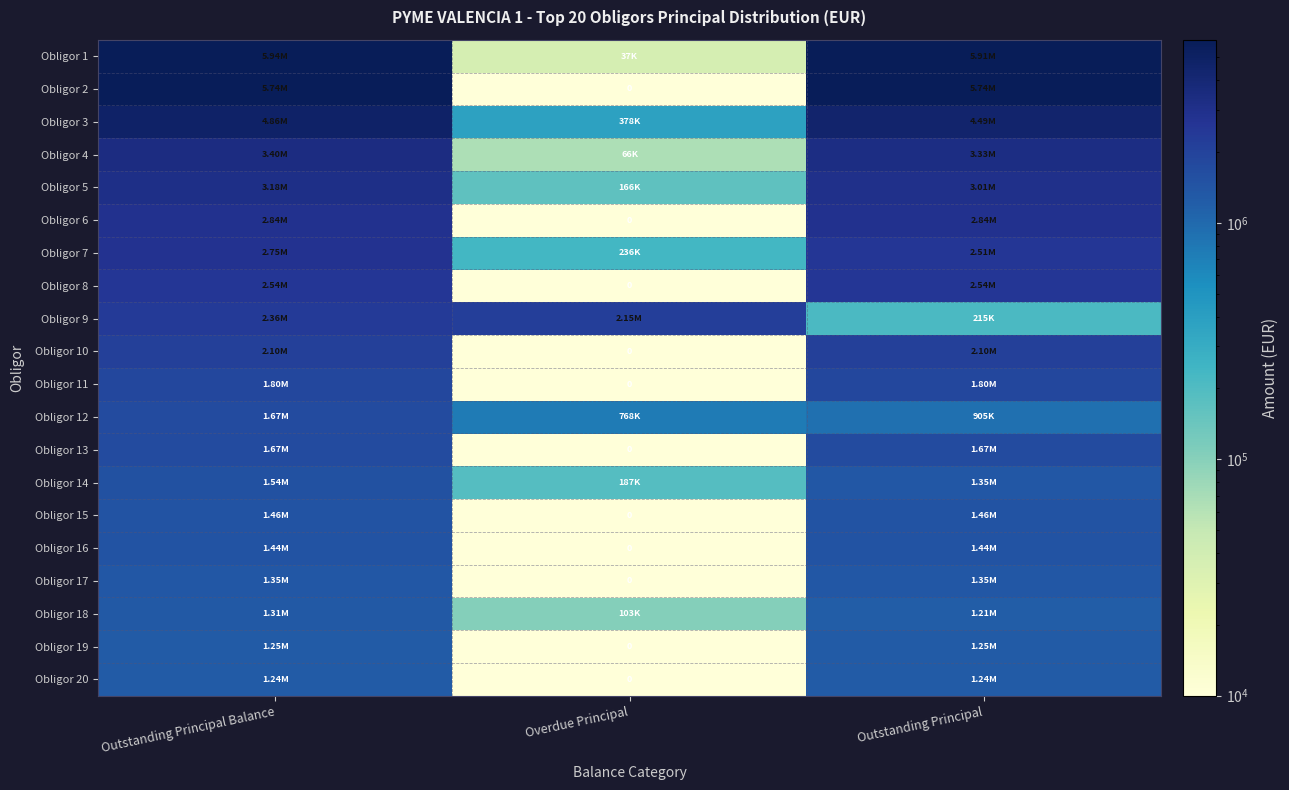

Read the Obligor 3 value at Outstanding Principal Balance.

4863511.5